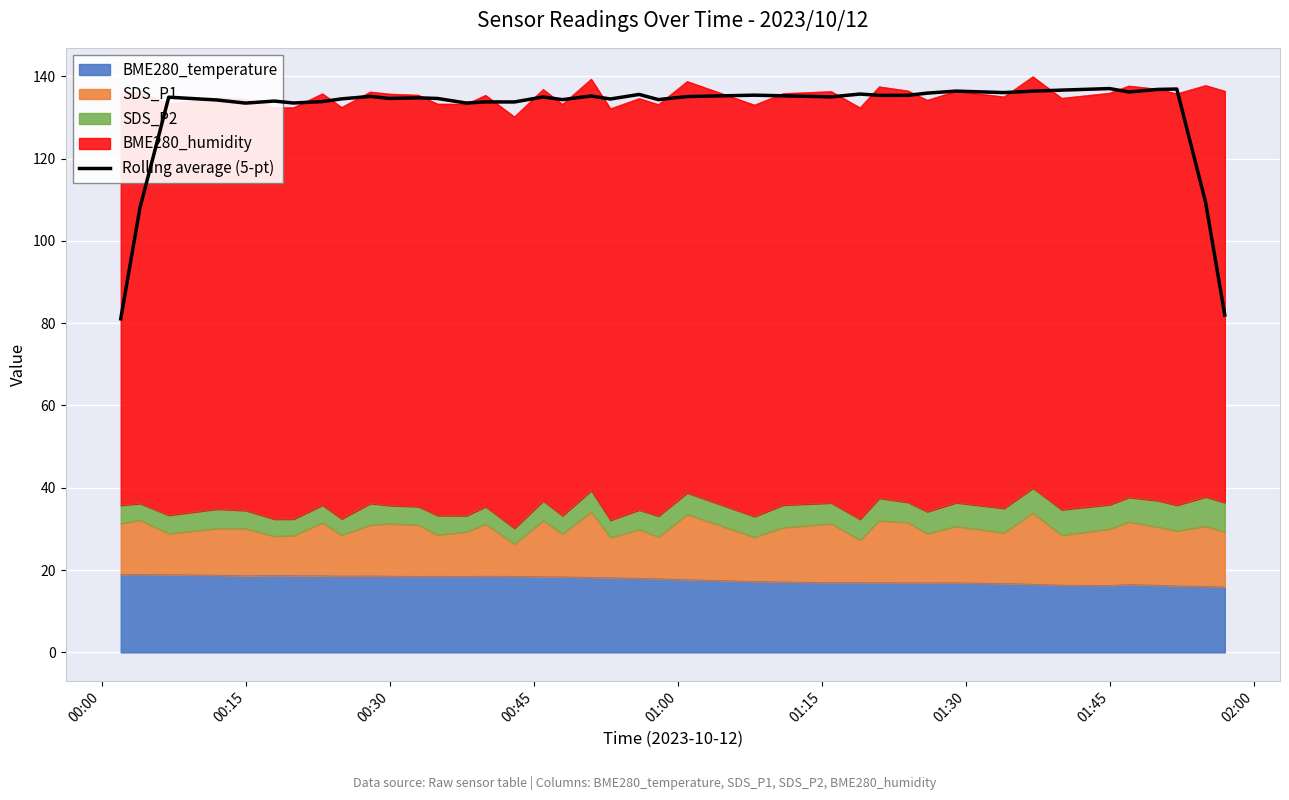

How many lines are shown in the chart?

1